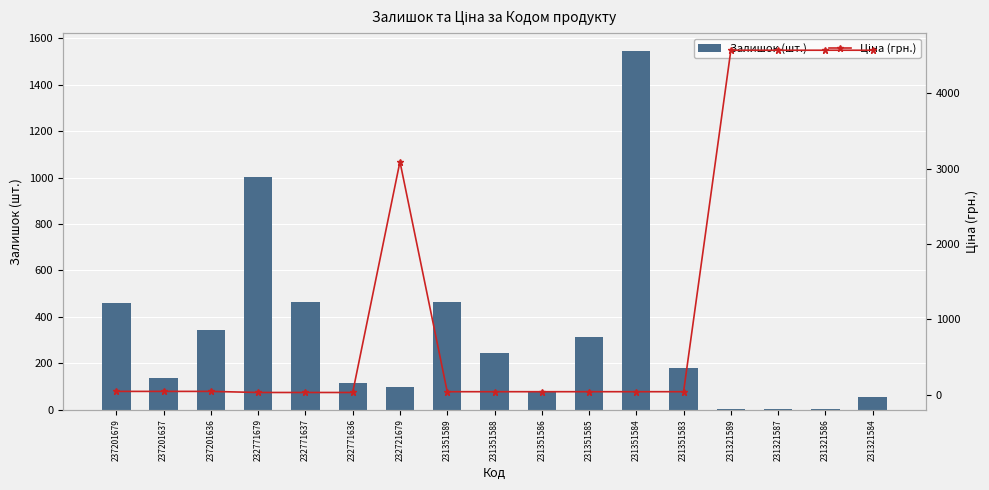

How many categories are shown in the chart?

17